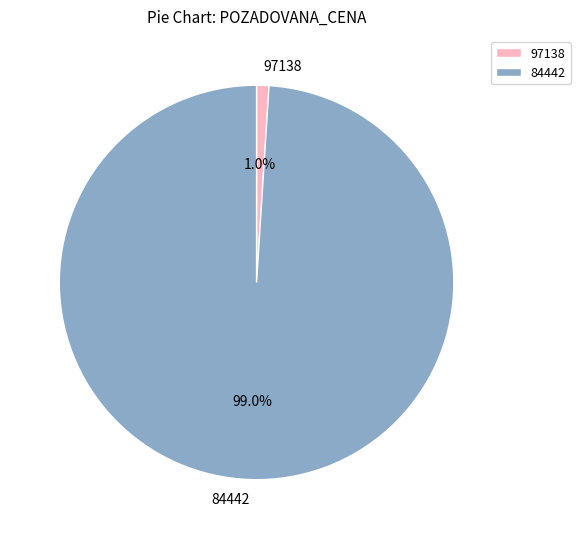

To the nearest percent, what is the difference between the 97138 and 84442 slice percentages?

98%